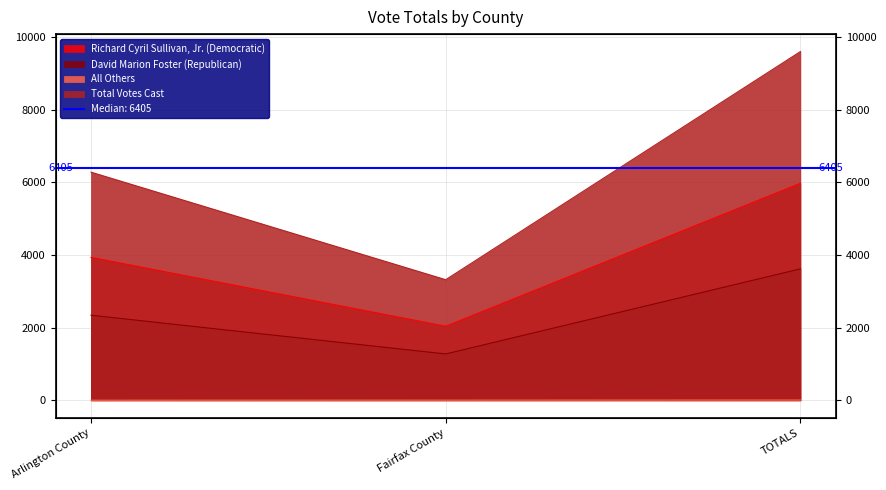

How many lines are shown in the chart?

4